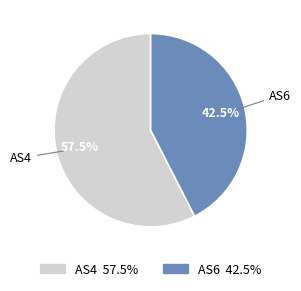

How many segments does this pie chart have?

2